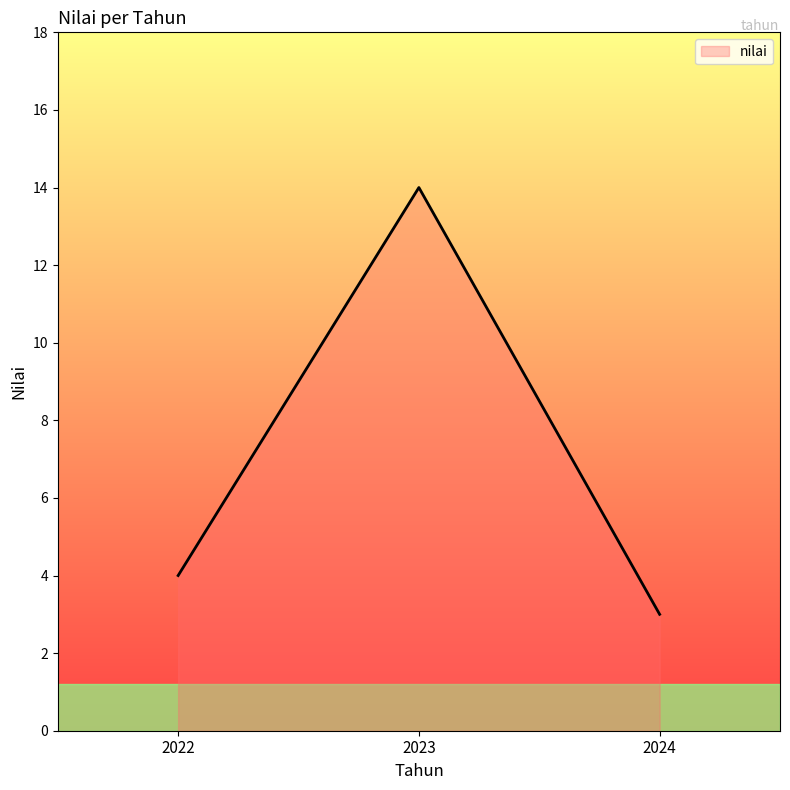

How many lines are shown in the chart?

1